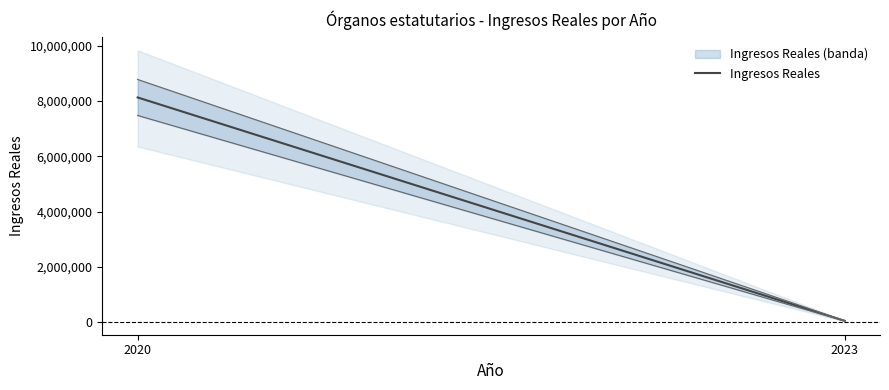

Which label corresponds to the largest value in the chart?

2020